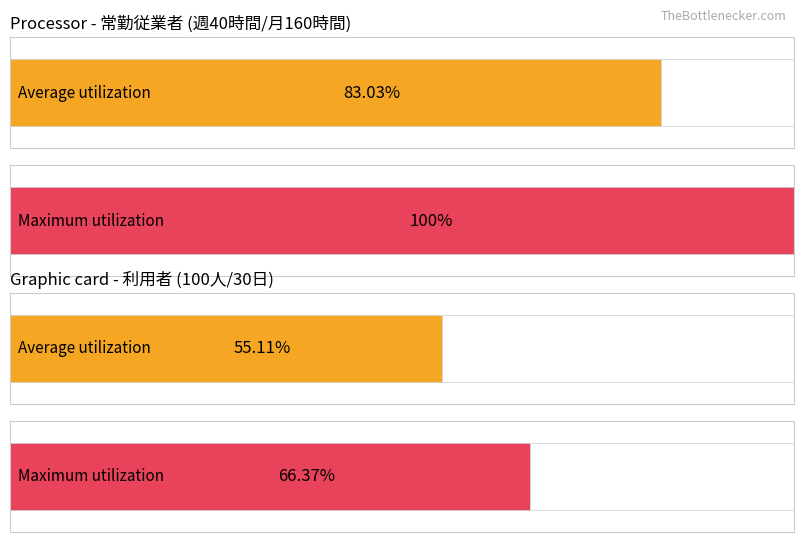

What are all the series names shown in the legend?

Average utilization, Maximum utilization